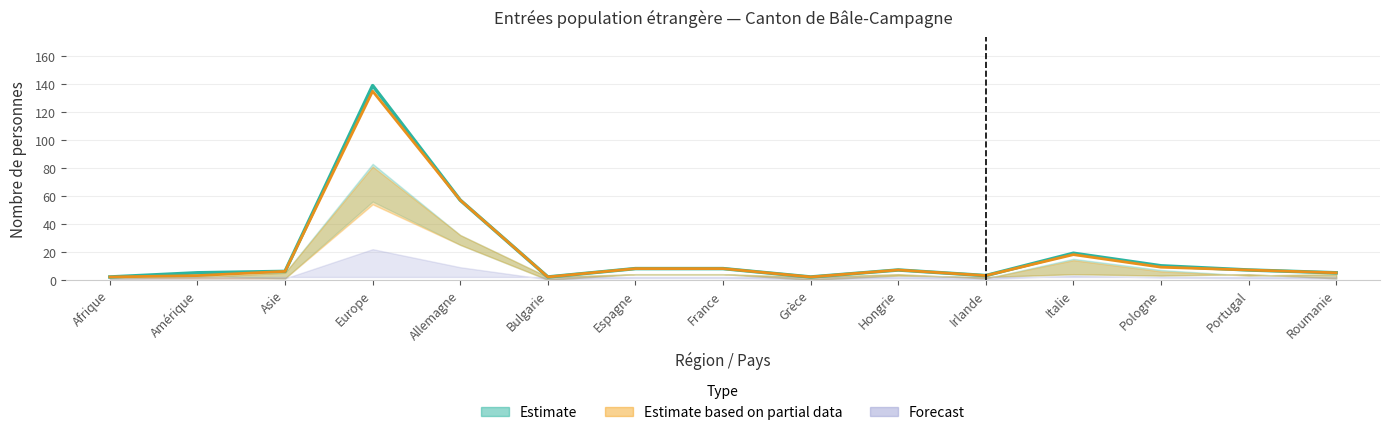

Where is Permis de séjour (B) nearest to the value 68?

Allemagne